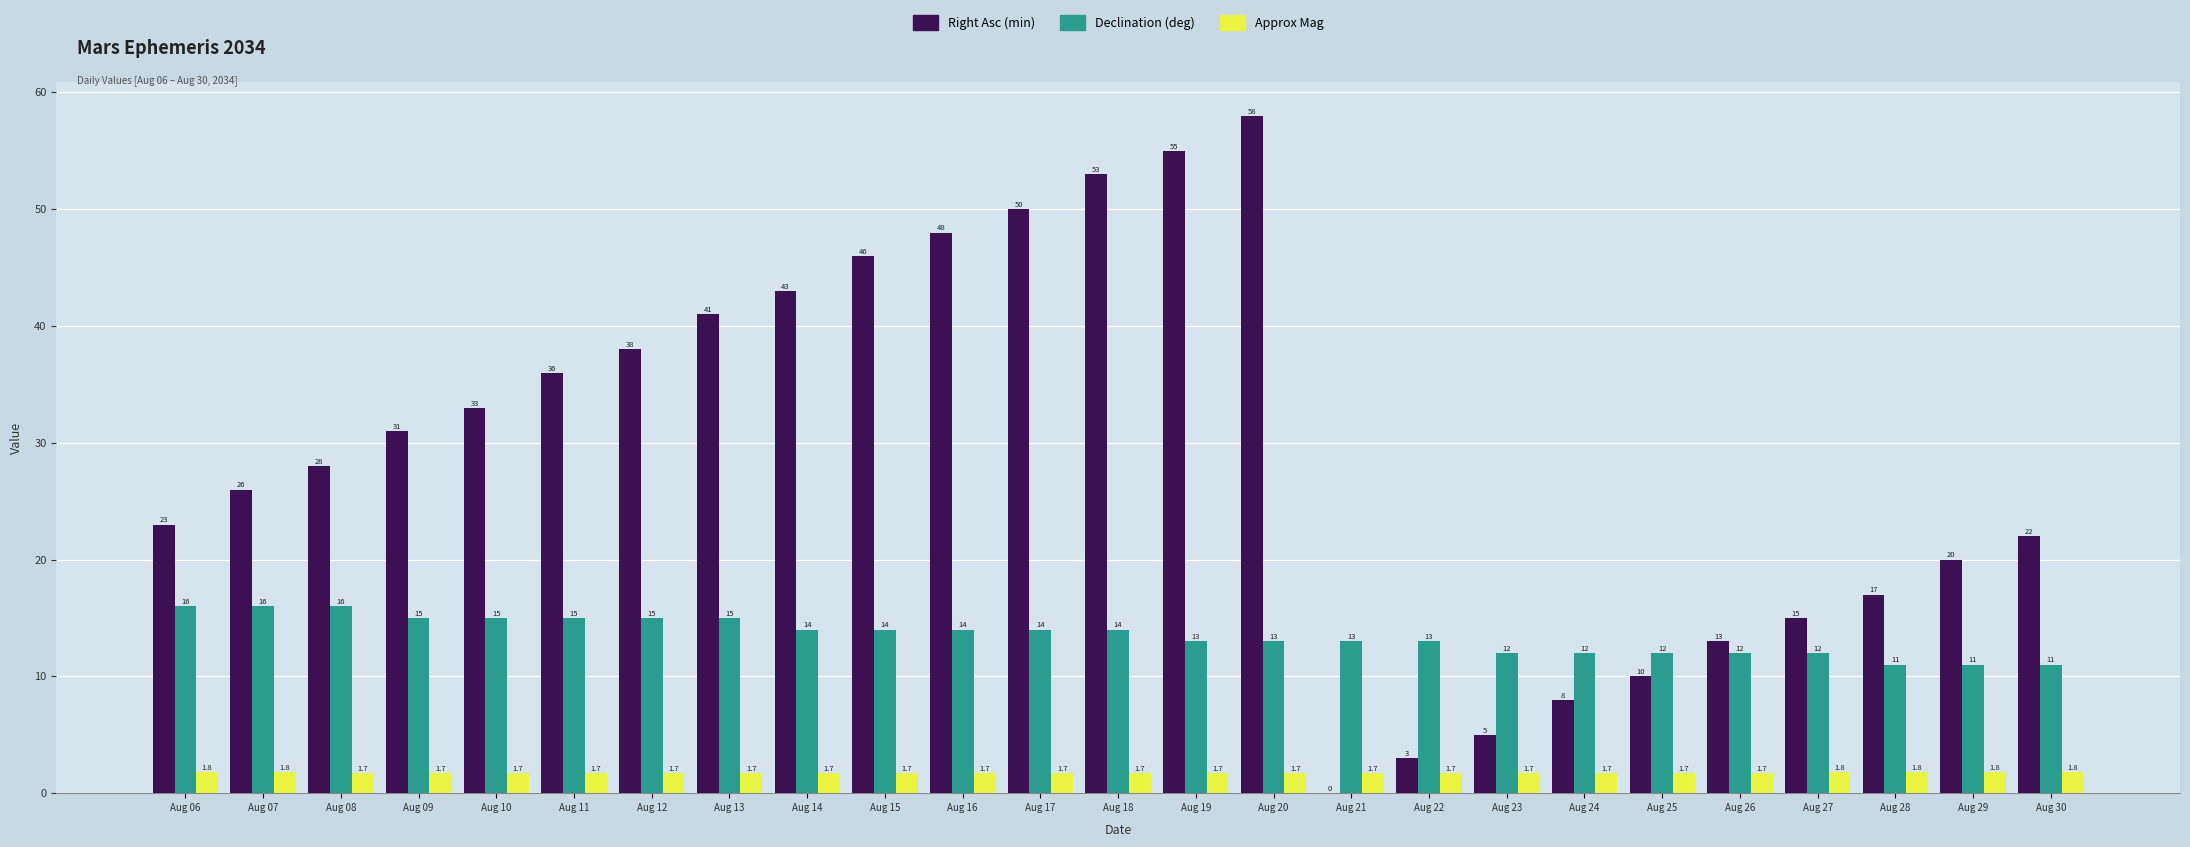

Reading left to right, extract all data points from this chart.

Right Asc (min): 23.0	26.0	28.0	31.0	33.0	36.0	38.0	41.0	43.0	46.0	48.0	50.0	53.0	55.0	58.0	0.0	3.0	5.0	8.0	10.0	13.0	15.0	17.0	20.0	22.0
Declination (deg): 16.0	16.0	16.0	15.0	15.0	15.0	15.0	15.0	14.0	14.0	14.0	14.0	14.0	13.0	13.0	13.0	13.0	12.0	12.0	12.0	12.0	12.0	11.0	11.0	11.0
Approx Mag: 1.8	1.8	1.7	1.7	1.7	1.7	1.7	1.7	1.7	1.7	1.7	1.7	1.7	1.7	1.7	1.7	1.7	1.7	1.7	1.7	1.7	1.8	1.8	1.8	1.8